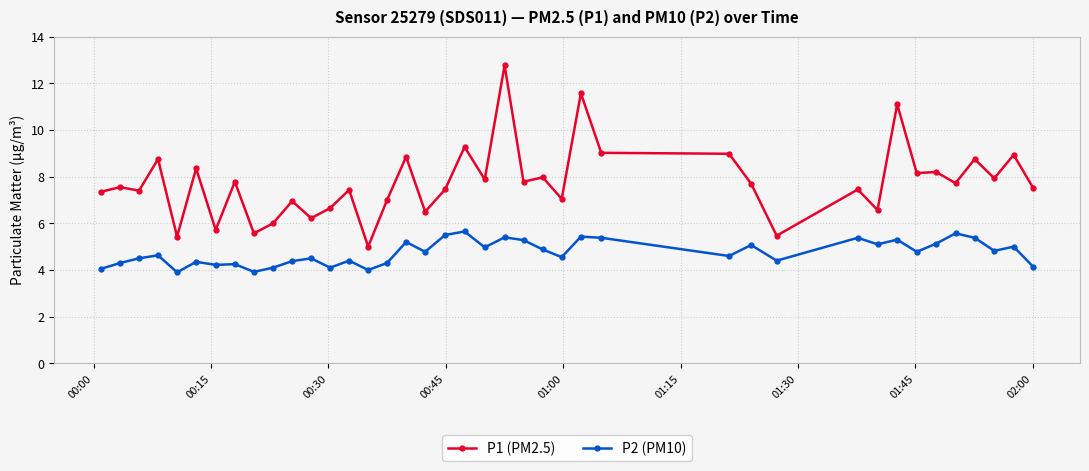

Which series has the largest total across all categories?

P1 (PM2.5)